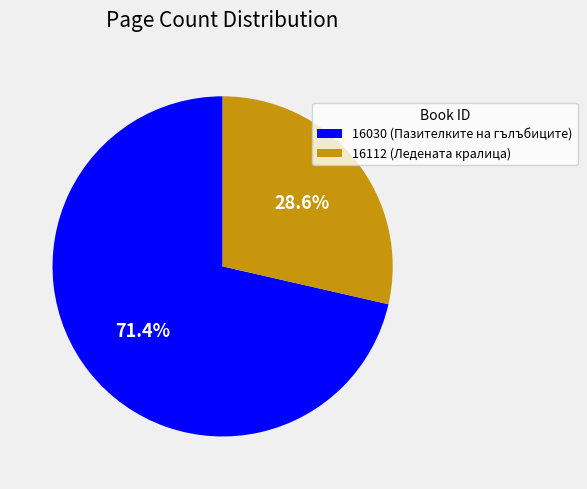

To the nearest percent, what is the combined percentage of 16030 and 16112?

100%